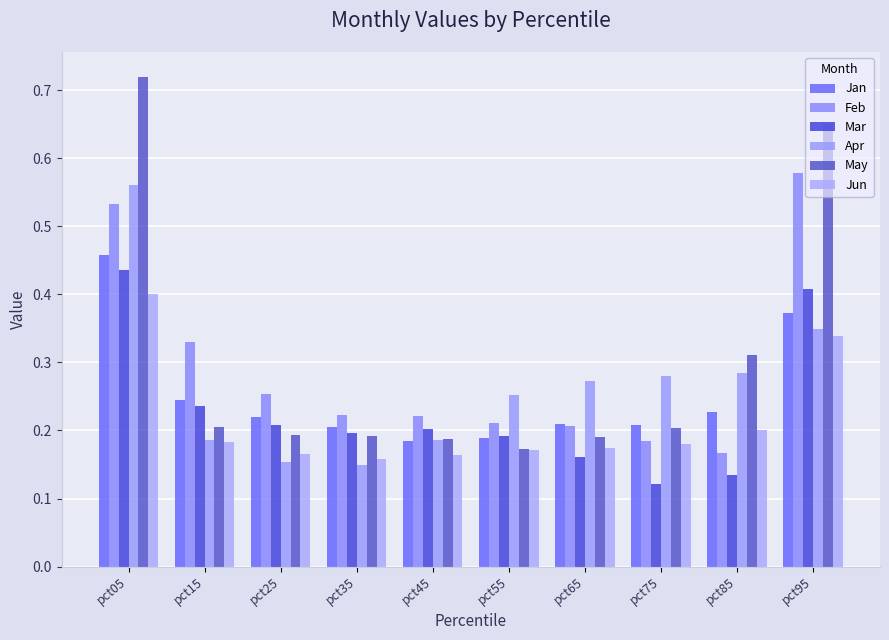

How many groups of bars are there?

10